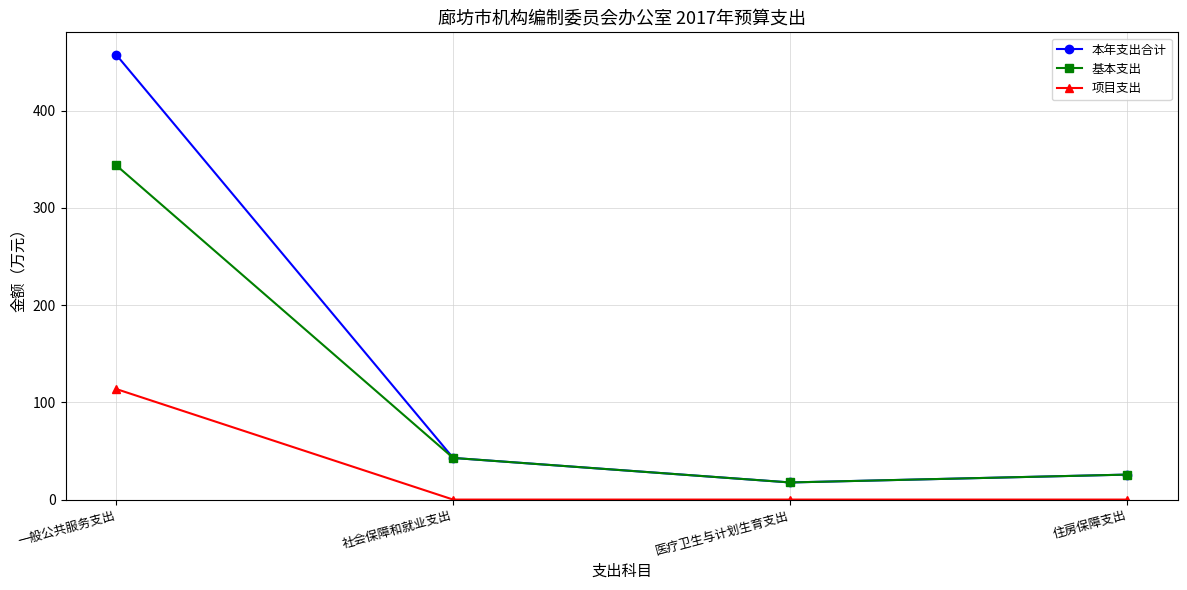

What is the highest value of the 本年支出合计 series?

457.6